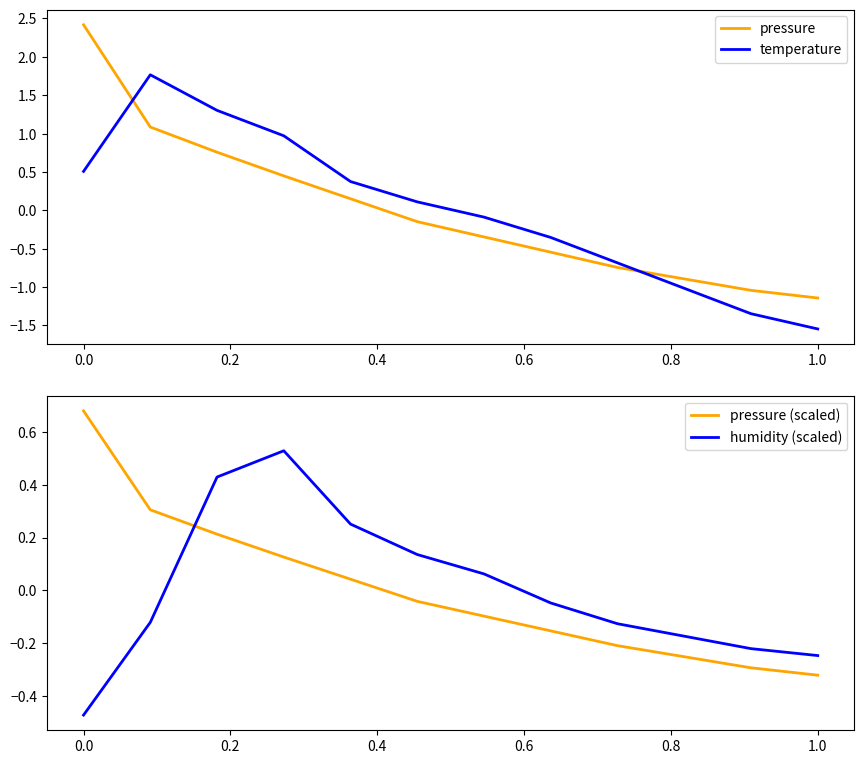

The pressure series shows 2.4 at 0.0. True or false?

True